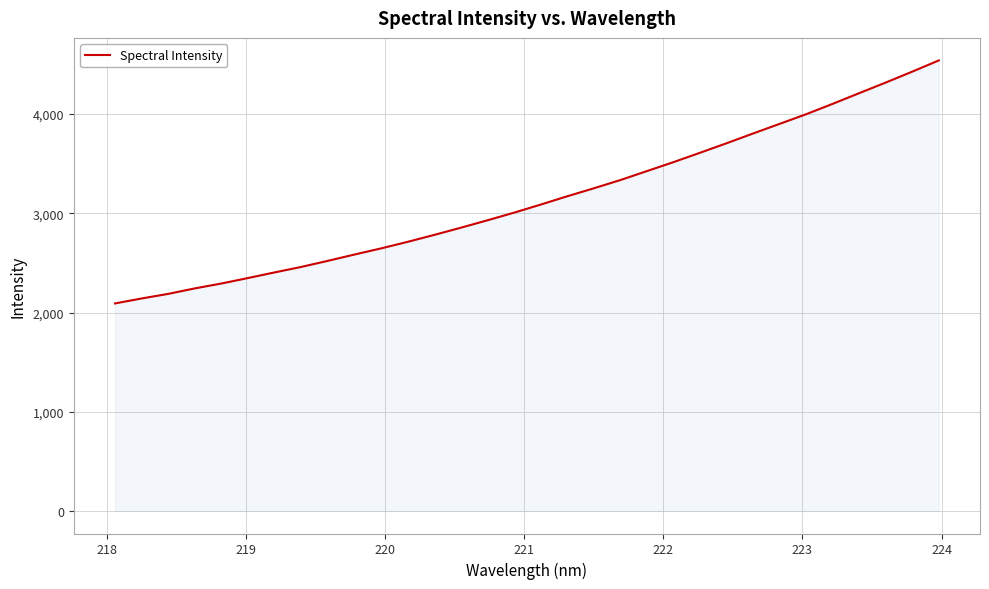

What is the maximum value shown in the chart?

4540.7